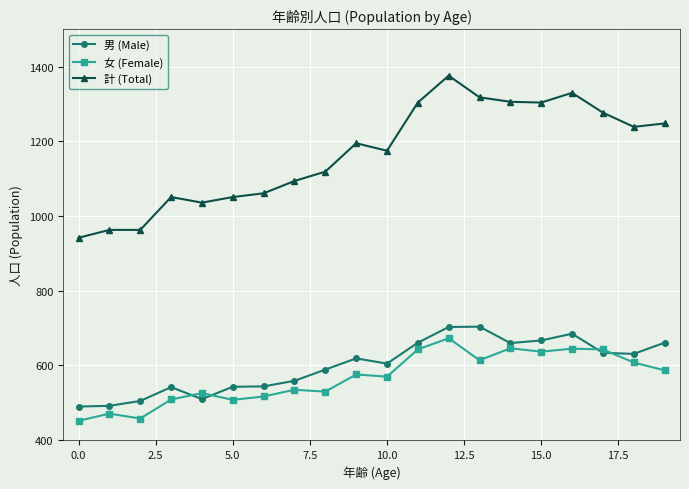

True or false: 男 (Male) and 計 (Total) cross at least once.

False